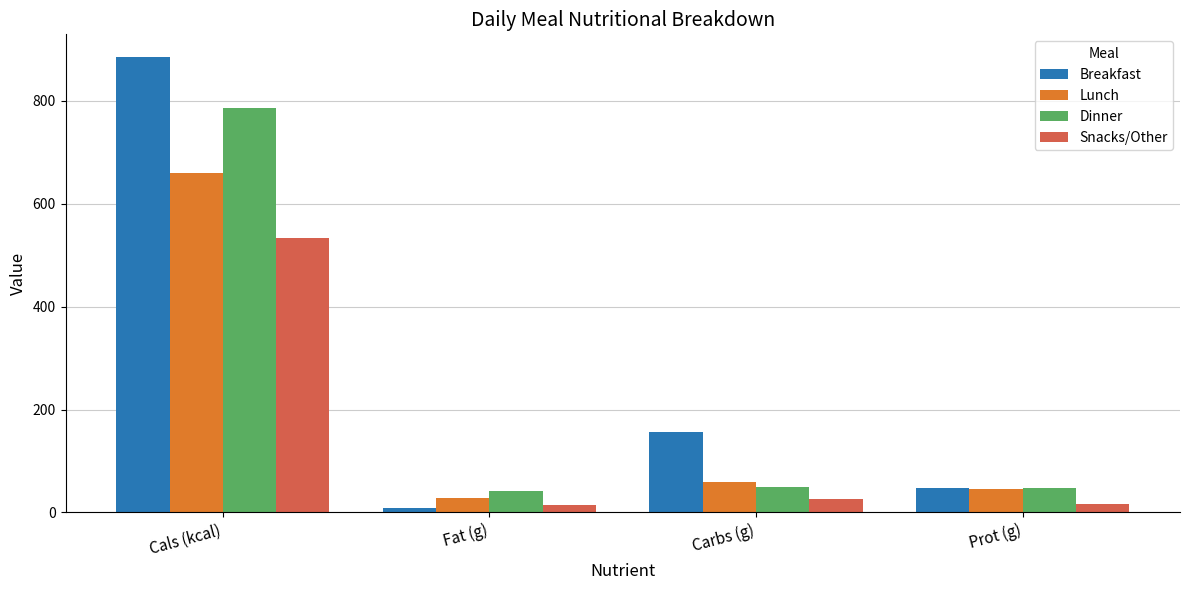

Count the number of data series in this chart.

4